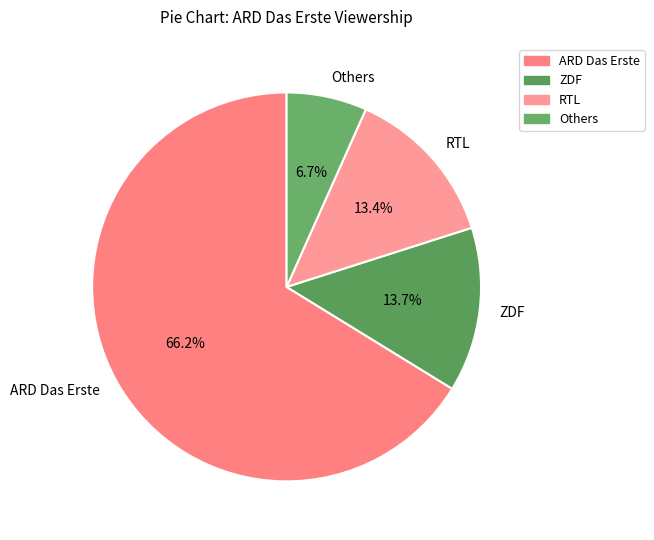

Which has a higher value, RTL or Others?

RTL